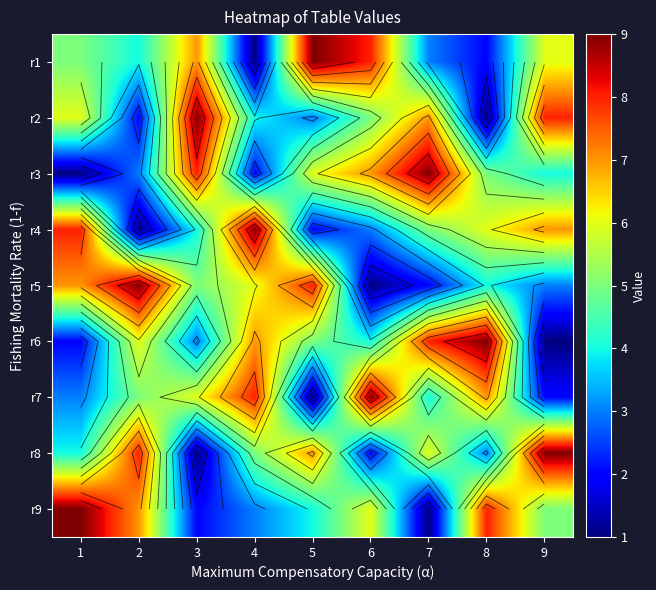

What is the sum of all r7 values?

45